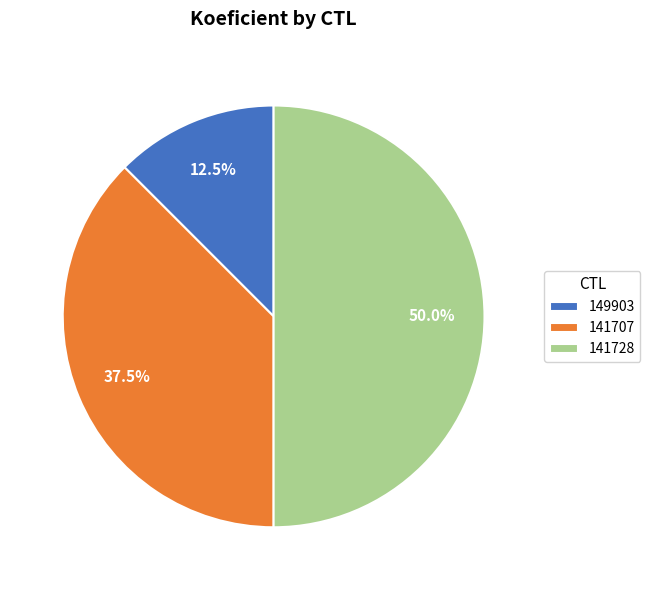

Which slice is the largest?

141728